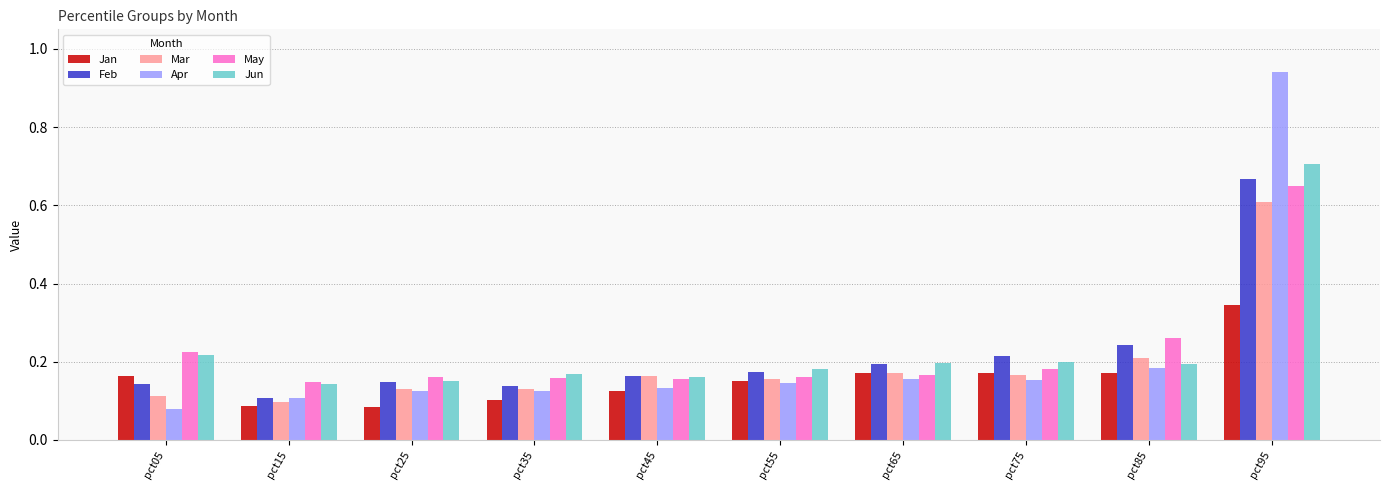

Rank the series by their maximum value, from lowest to highest.

Jan, Mar, May, Feb, Jun, Apr